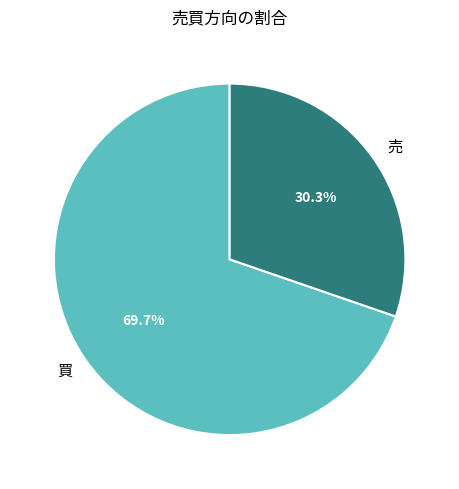

What is the total percentage of 買 and 売?

100.0%